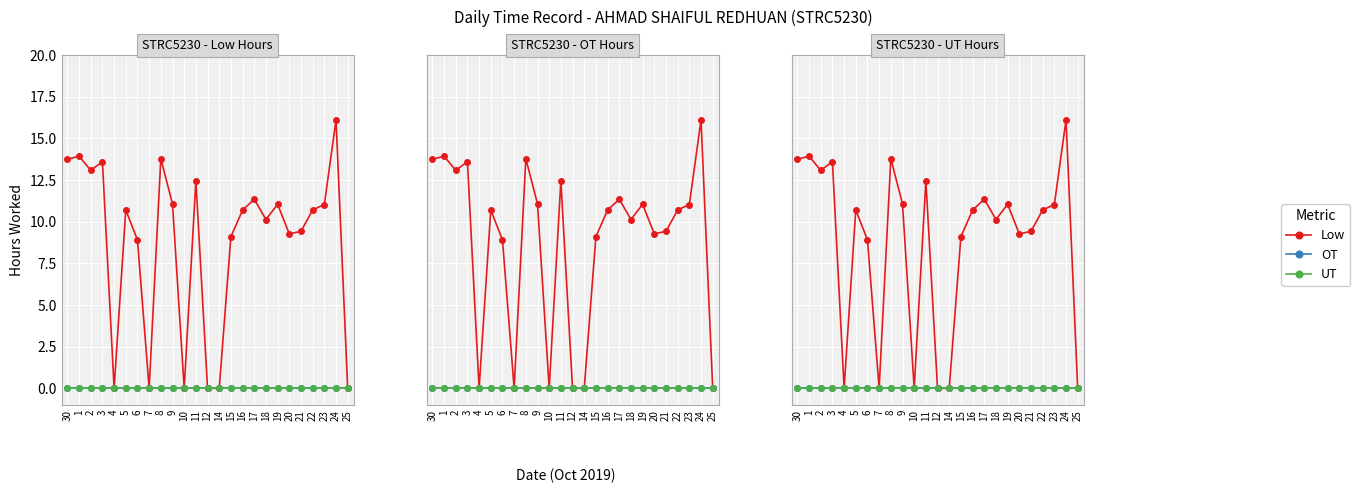

What is the sum of the Low values at 8 and 25?

13.8